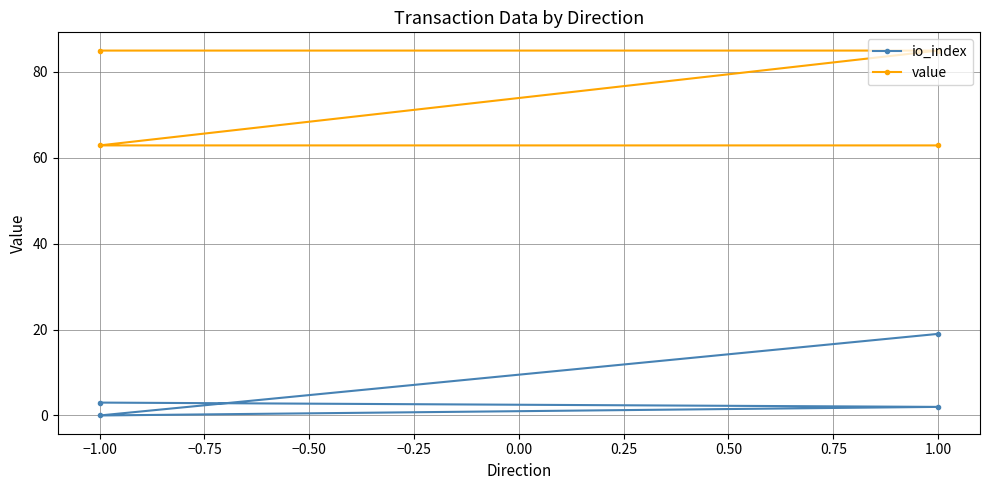

What is the maximum value for io_index?

19.0